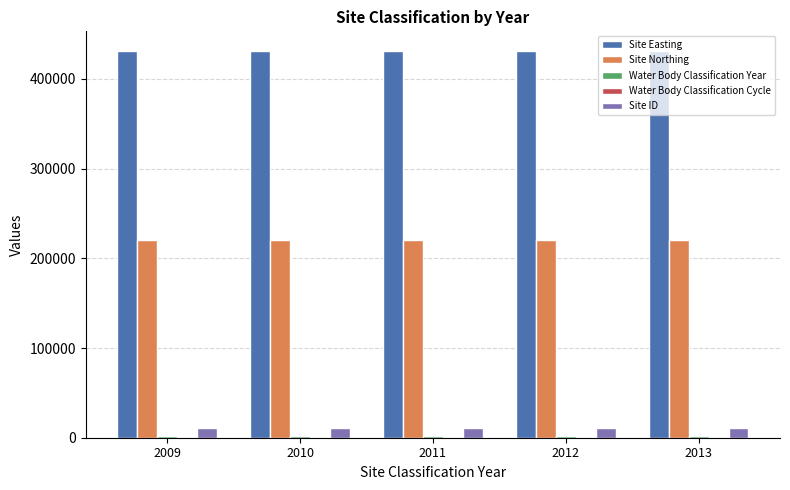

What is the greatest value displayed?

431539